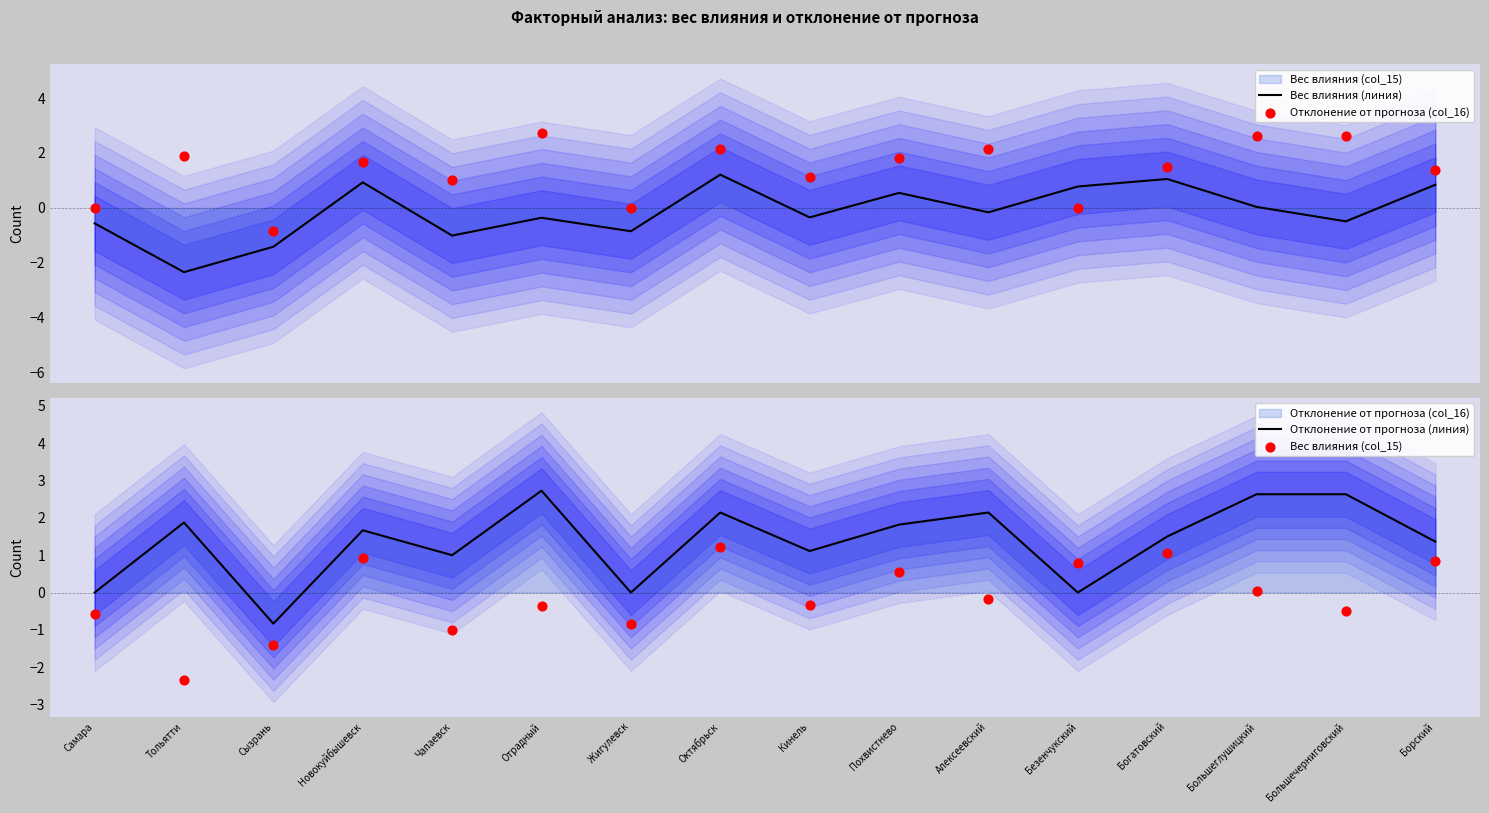

Which series has the largest total across all categories?

Отклонение от прогноза (col_16)